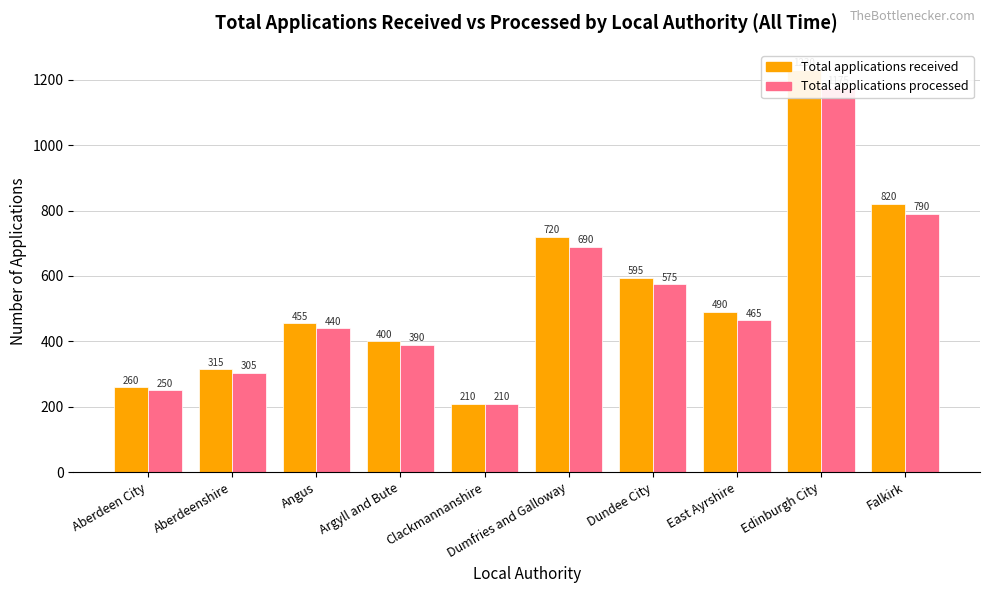

At which label does Total applications processed reach its minimum?

Clackmannanshire